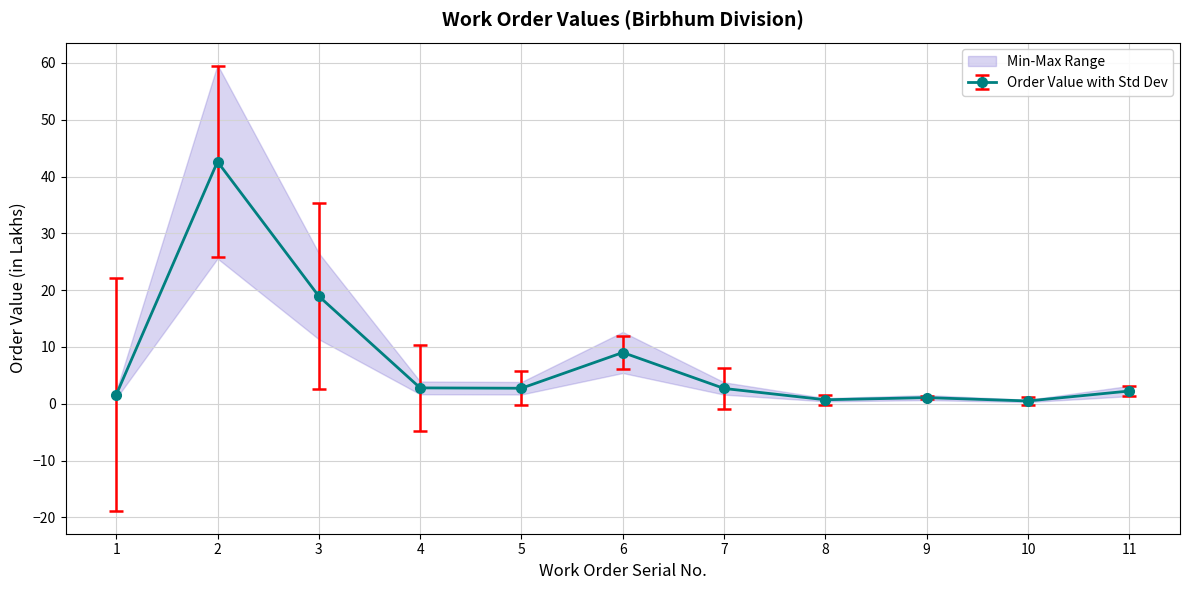

Reading left to right, list all the values displayed in this chart.

1.6	42.6	18.9	2.8	2.7	9.0	2.7	0.7	1.1	0.5	2.2